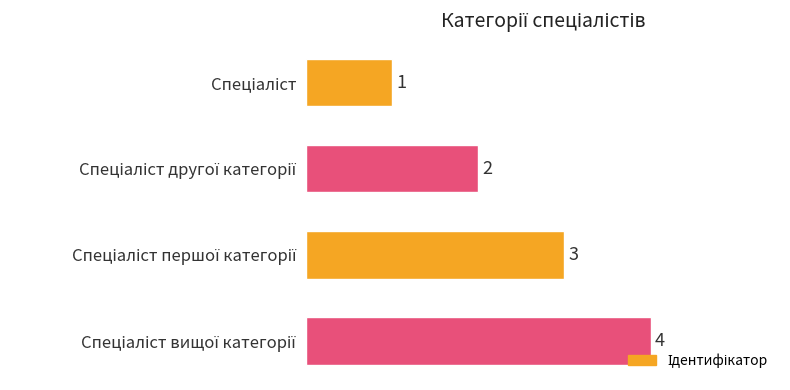

What is the greatest value displayed?

4